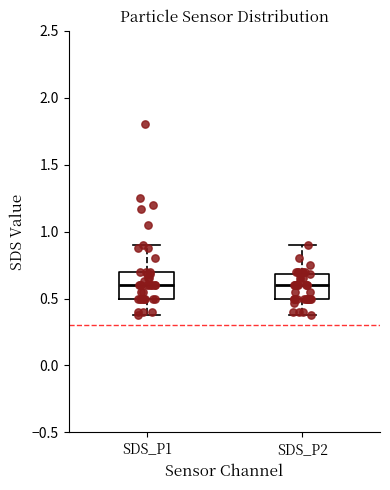

Reading left to right, transcribe this box plot: for each box, give where its median line is, the range the box spans, and where its two whiskers end, as read against the y-axis. The values are not printed on the chart, so give them approximately, as read against the axis.

SDS_P1: median 0.6, box 0.5 to 0.7, whiskers 0.4 to 0.9
SDS_P2: median 0.6, box 0.5 to 0.7, whiskers 0.4 to 0.9